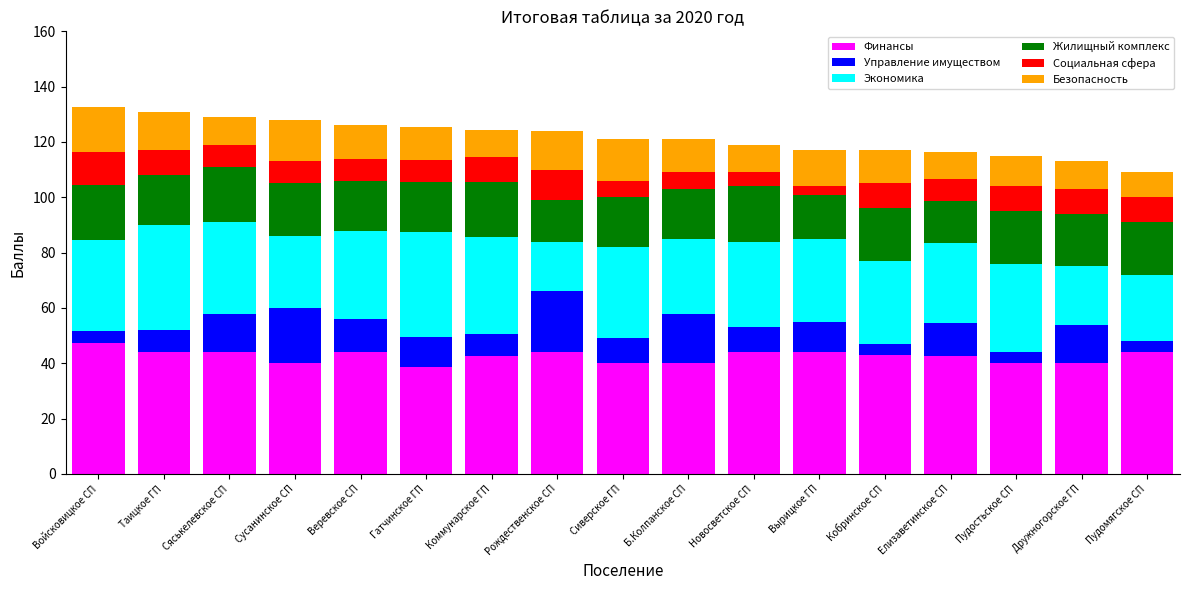

What is the highest value of the Финансы series?

47.5